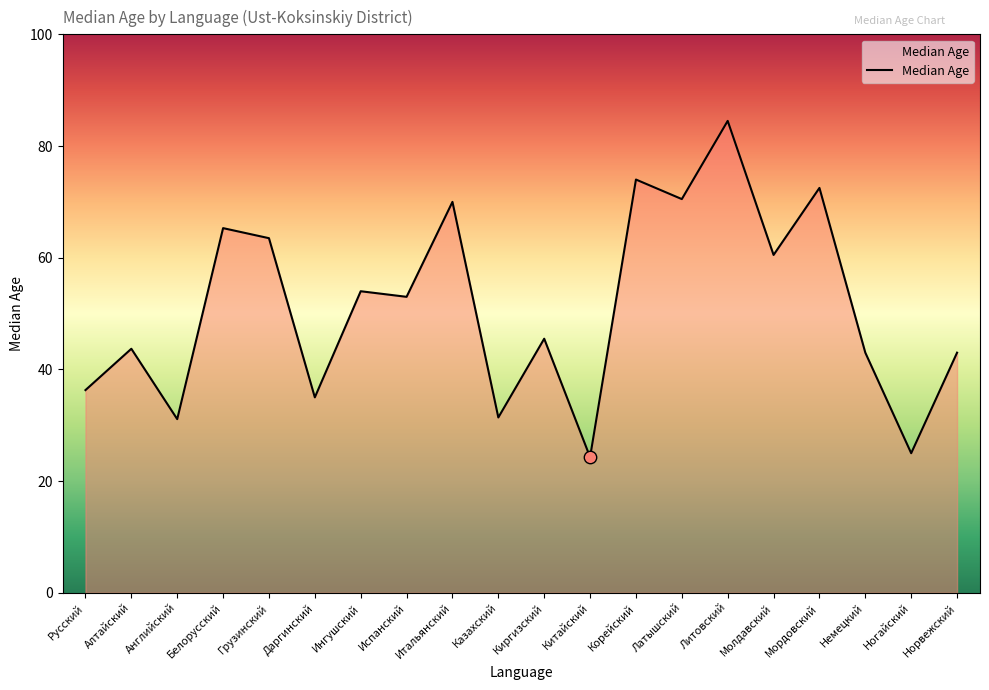

What is the change in value from Киргизский to Молдавский?

+15.0